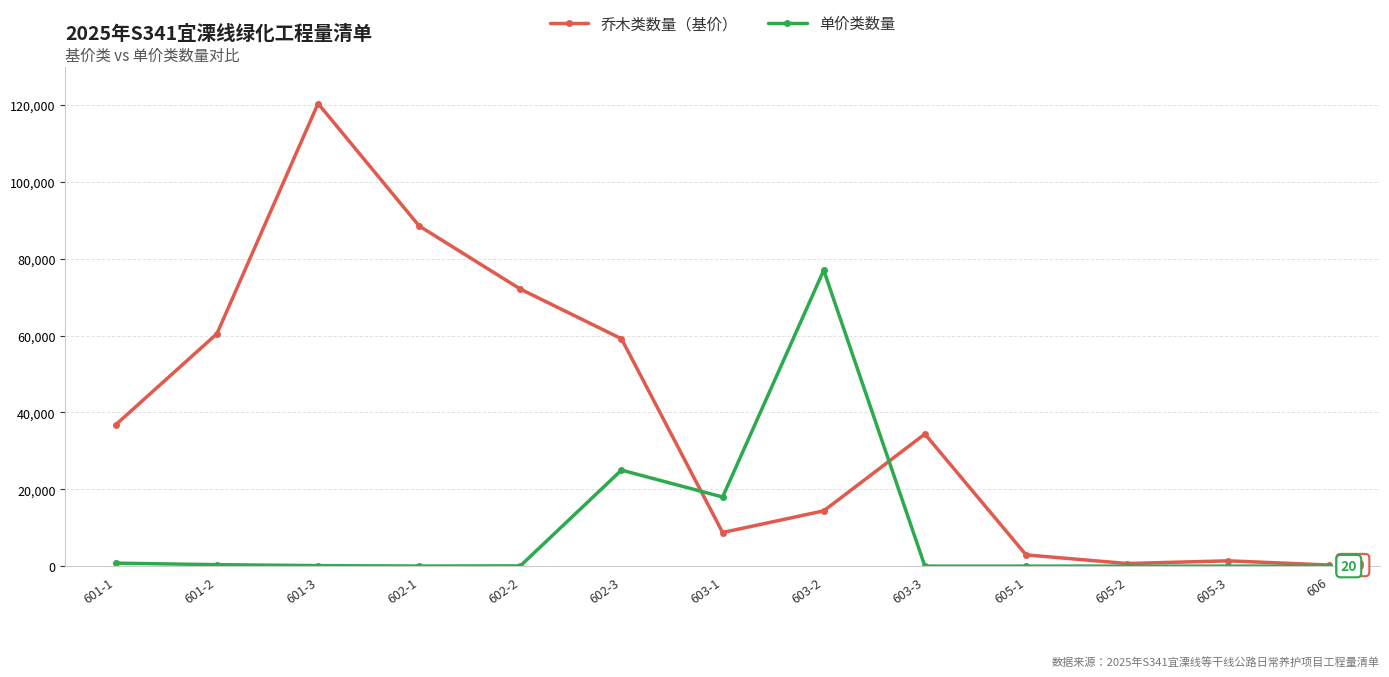

The value of 乔木类数量（基价） at 601-1 is 36817.2. True or false?

True